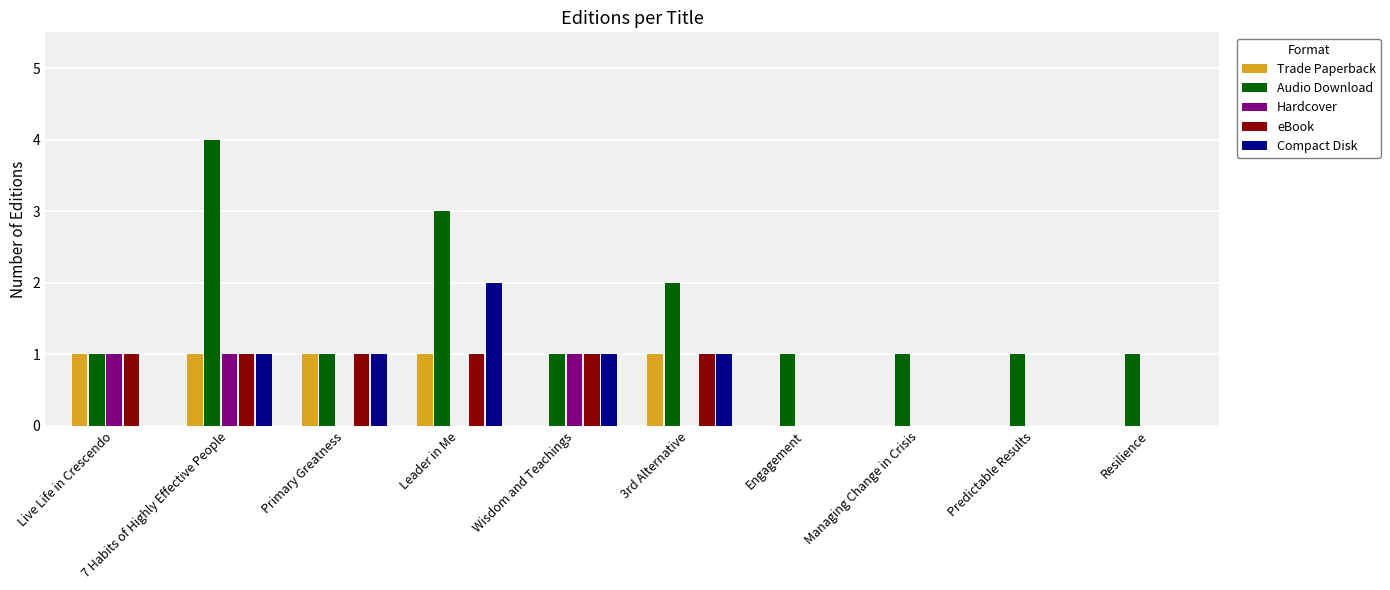

Reading left to right, list all the values displayed in this chart.

Trade Paperback: 1	1	1	1	0	1	0	0	0	0
Audio Download: 1	4	1	3	1	2	1	1	1	1
Hardcover: 1	1	0	0	1	0	0	0	0	0
eBook: 1	1	1	1	1	1	0	0	0	0
Compact Disk: 0	1	1	2	1	1	0	0	0	0